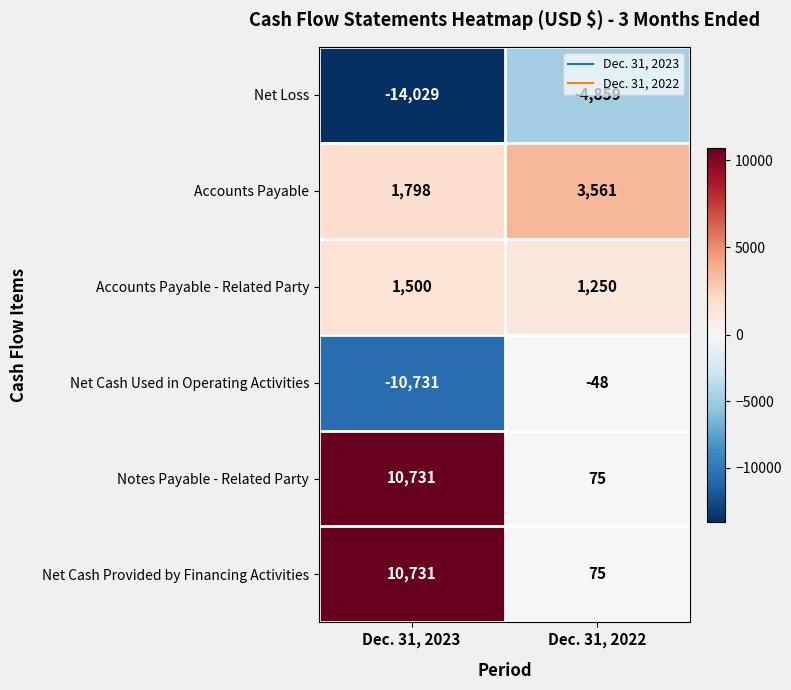

What is the maximum value shown in the chart?

10731